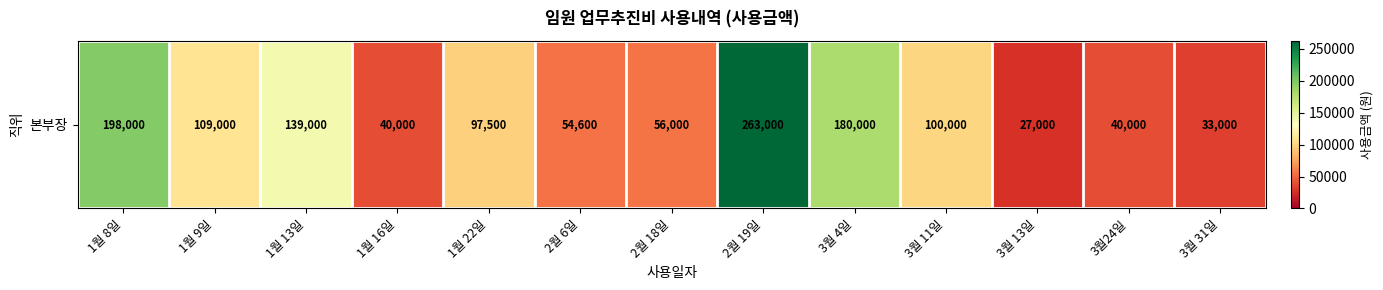

What is the difference between the maximum and second lowest values?

230000